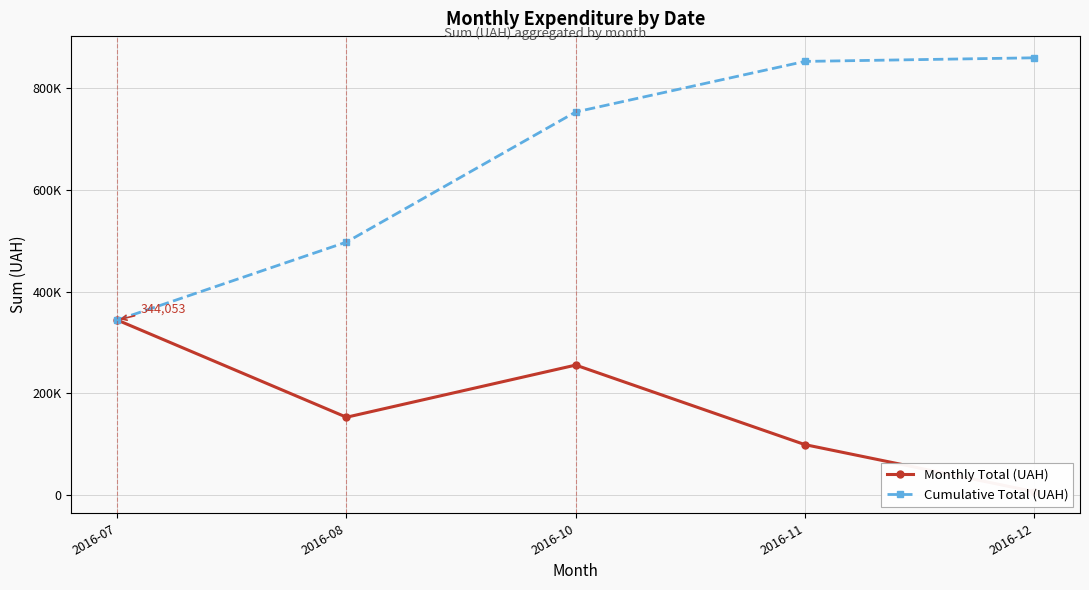

Reading left to right, what are all the values shown in this chart?

Monthly Total (UAH): 2016-07=344053.1	2016-08=153102.2	2016-10=255550.2	2016-11=99317.8	2016-12=7080.0
Cumulative Total (UAH): 2016-07=344053.1	2016-08=497155.3	2016-10=752705.5	2016-11=852023.4	2016-12=859103.4